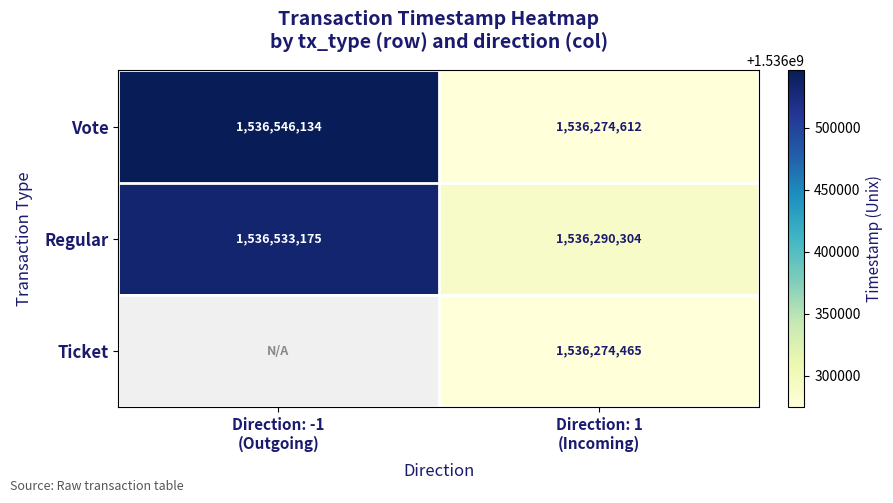

Count the Vote values in the range 1536274612 to 1536546134.

2